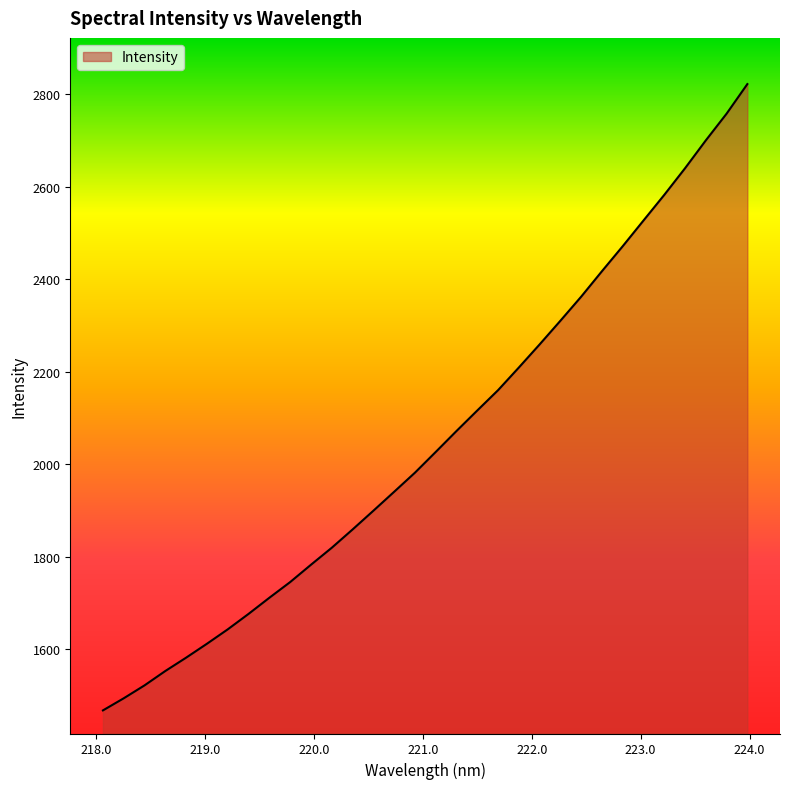

How many lines are shown in the chart?

1